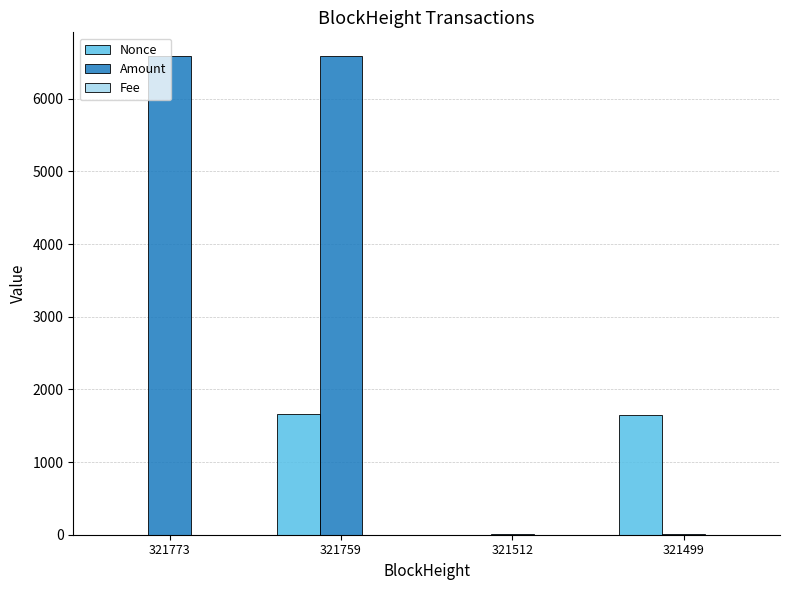

Where is Nonce nearest to the value 829?

321499